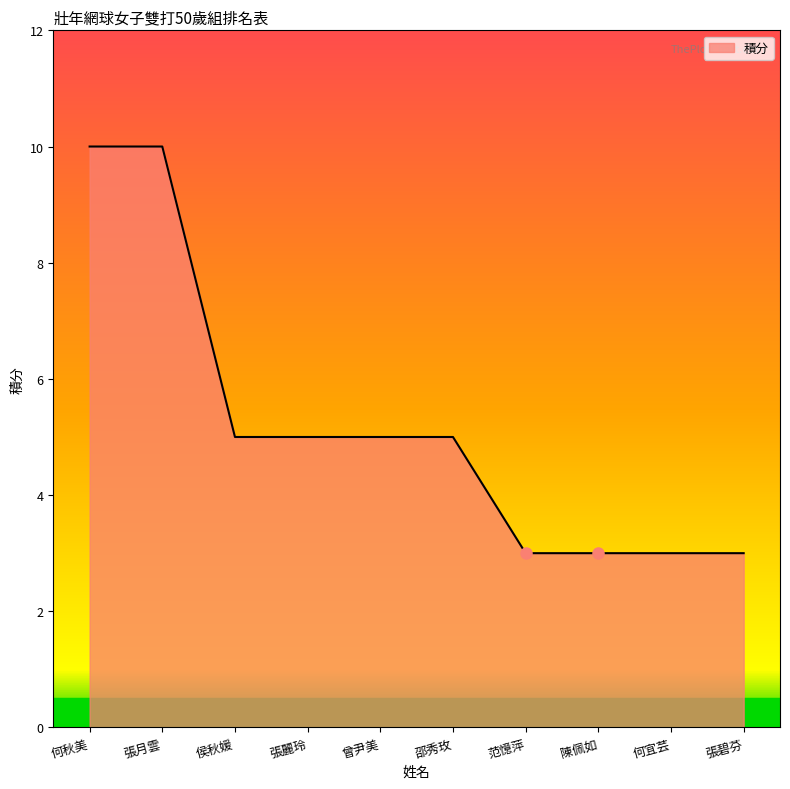

What is the sum of the values at 范憶萍 and 侯秋媛?

8